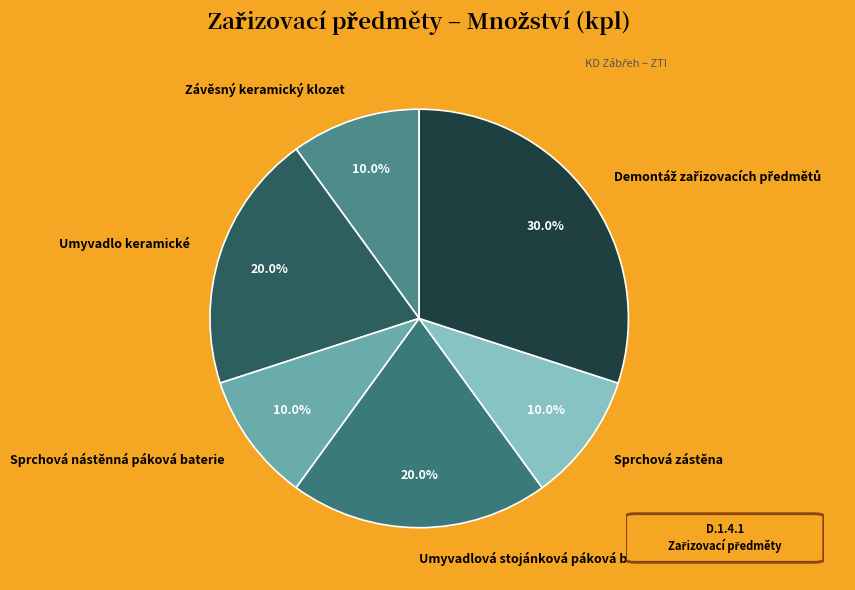

How many slices are in this pie chart?

6